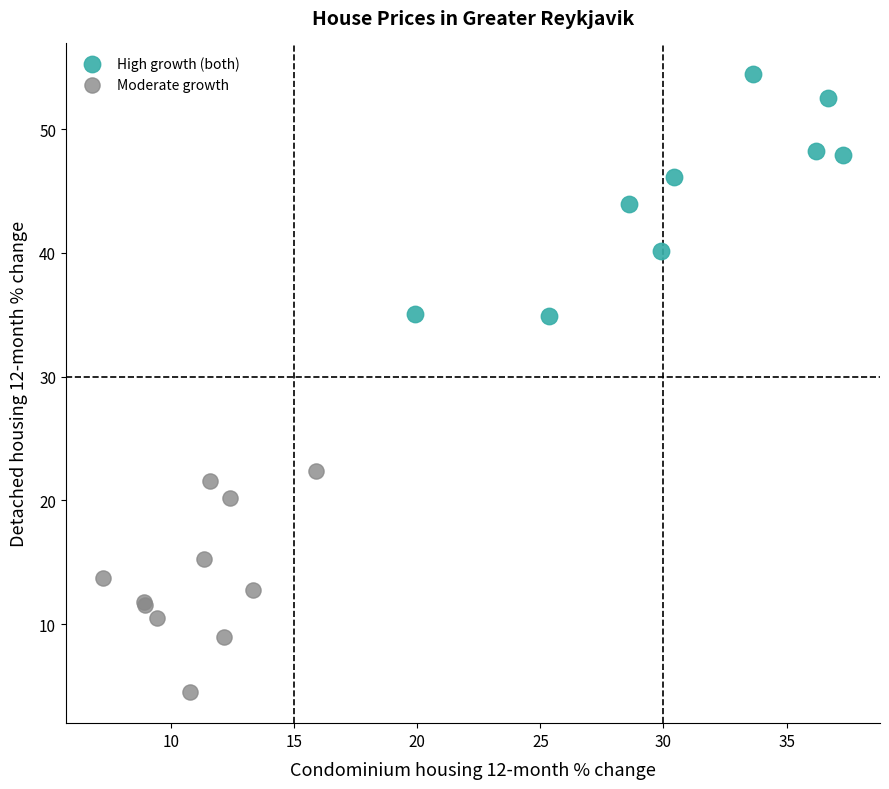

Which series reaches the maximum Y coordinate?

High growth (both)